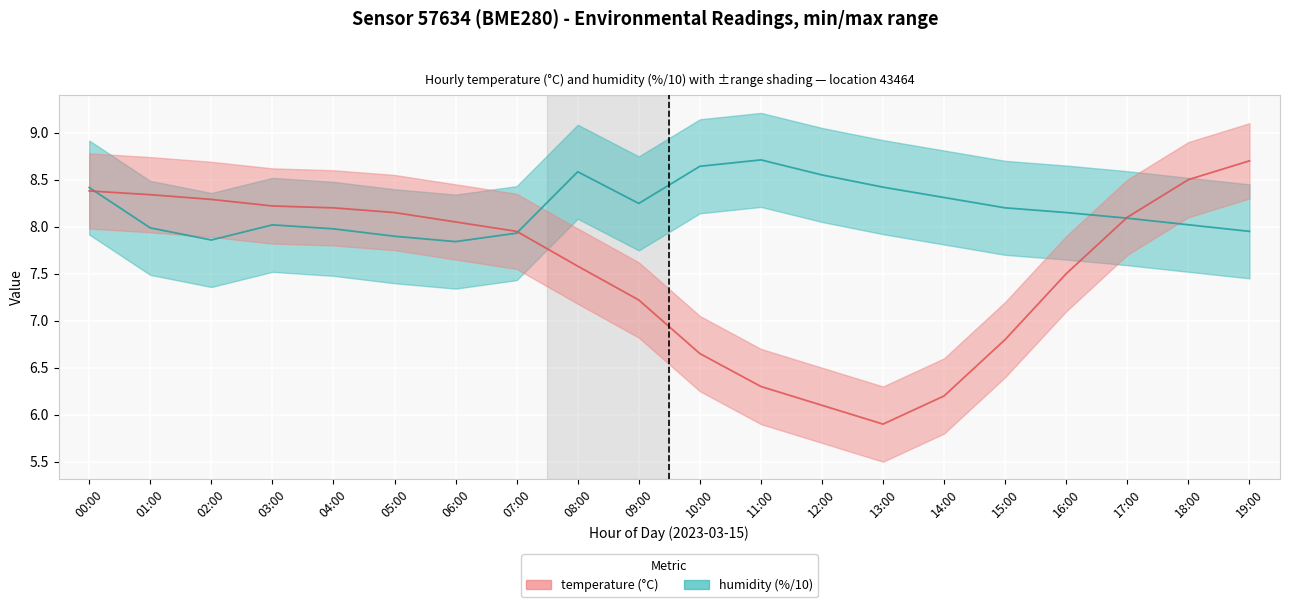

What is the label of the 19th point from the right?

01:00